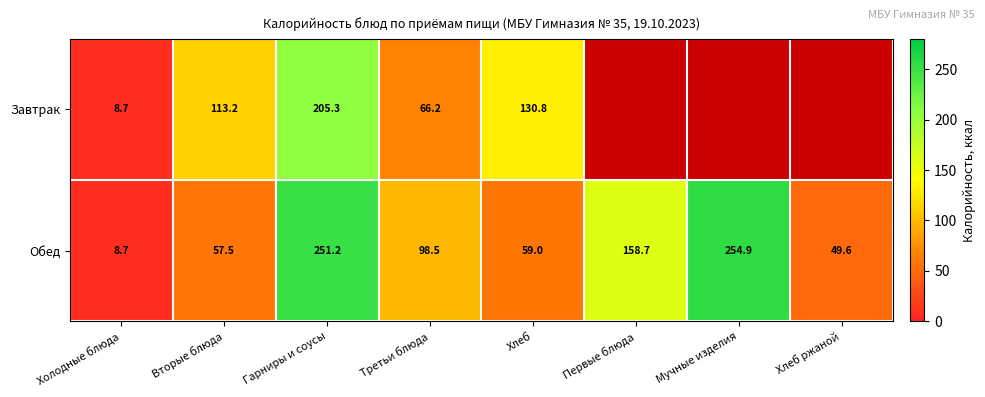

What is the difference between the Обед values at Вторые блюда and Хлеб?

1.5